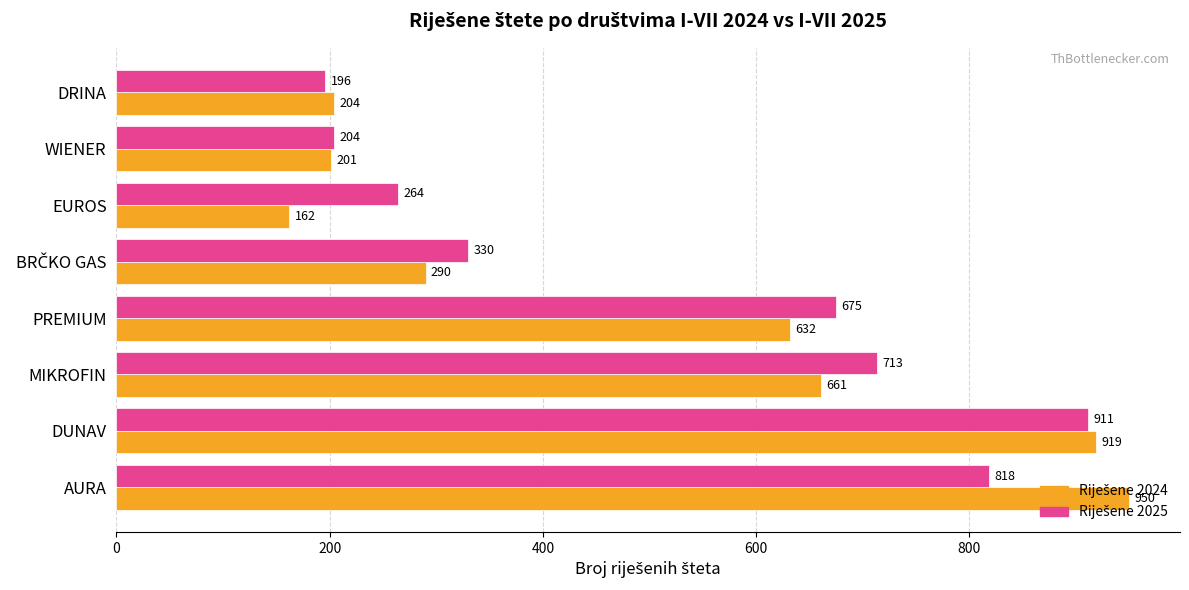

At which category does the chart reach its minimum across all series?

EUROS